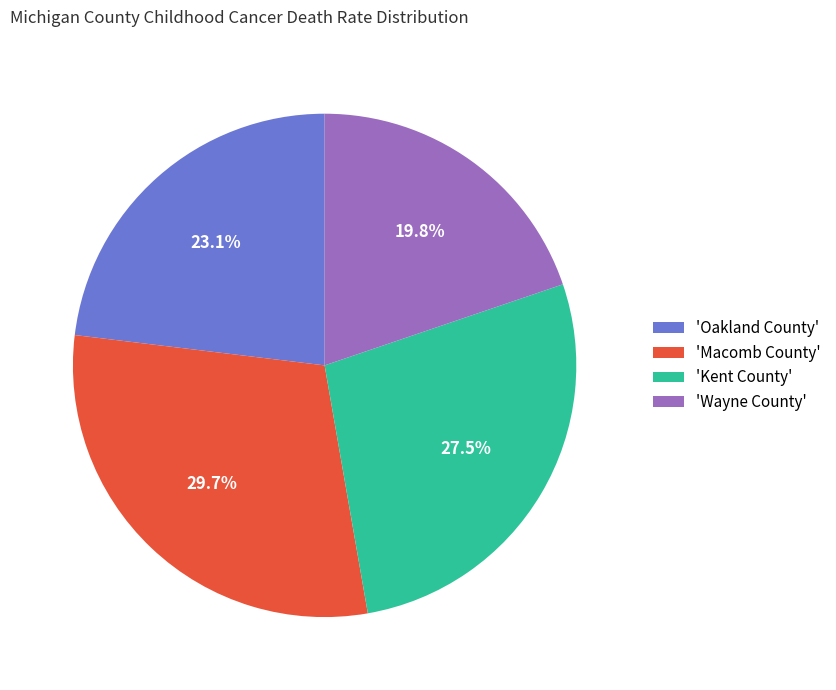

Is the sum of 'Kent County' and 'Oakland County' greater than half?

Yes